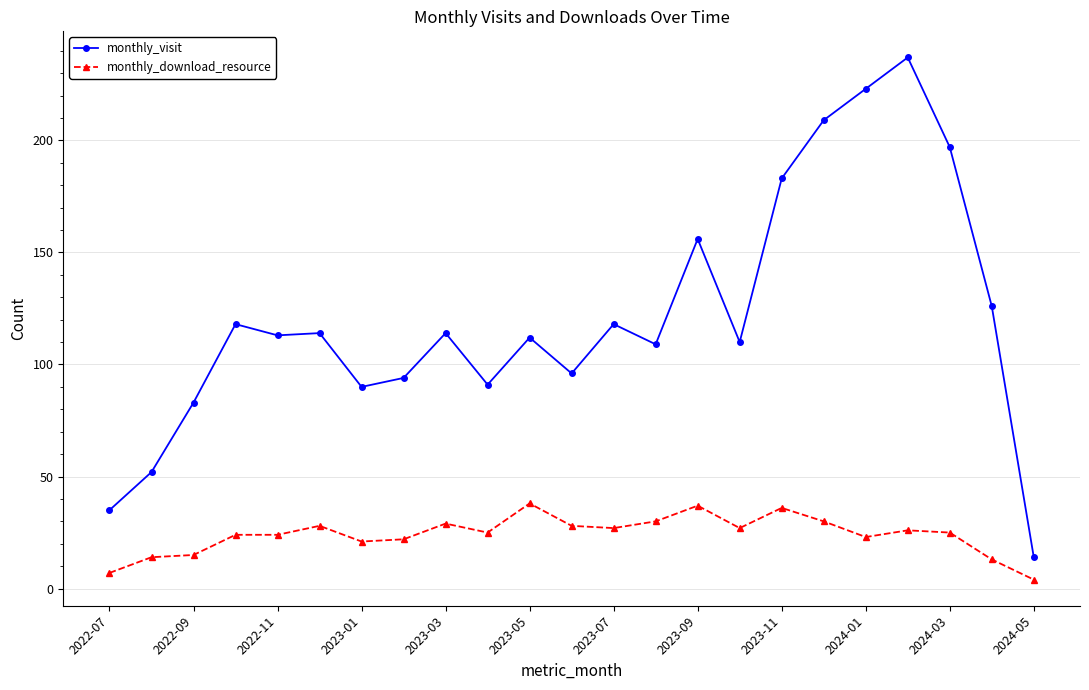

Count the number of categories in the chart.

23